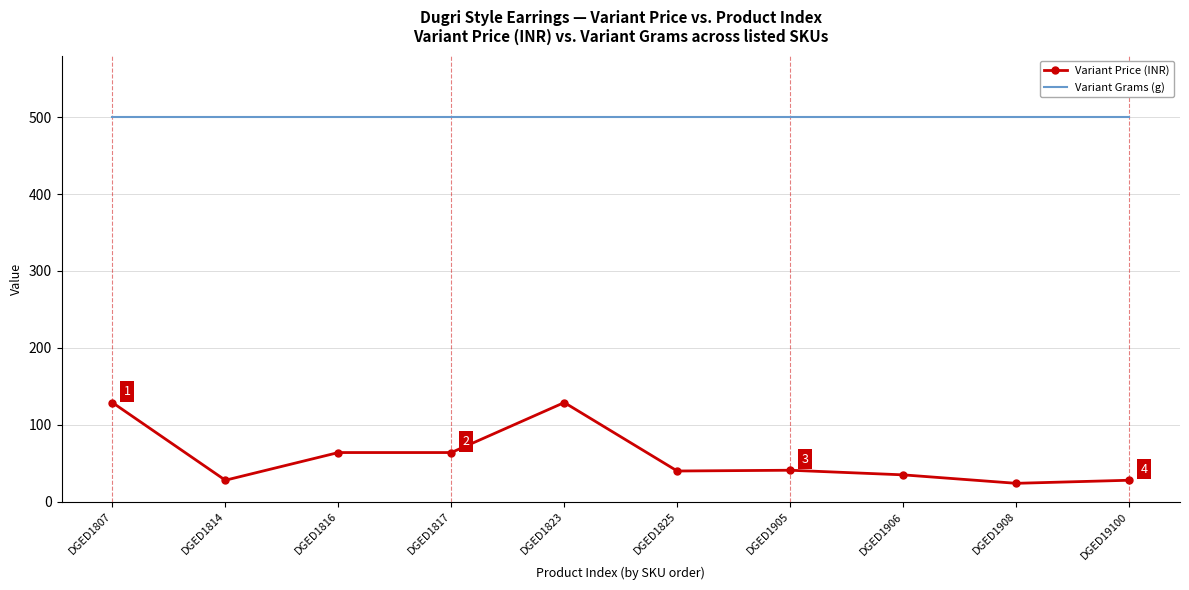

How many values in the Variant Price (INR) series are below 41?

5